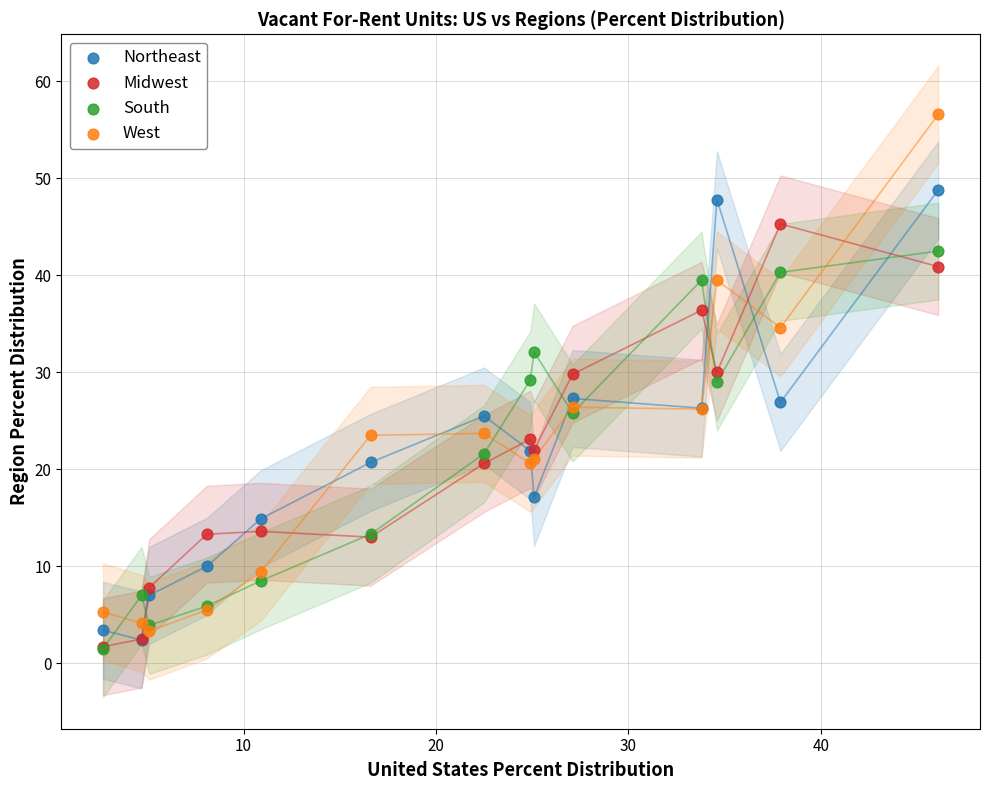

Which series has the largest Y range (max minus min)?

West